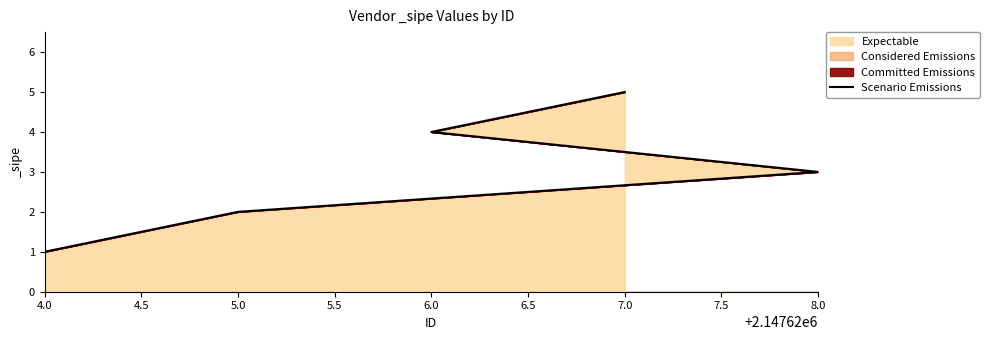

What is the minimum value shown in the chart?

1